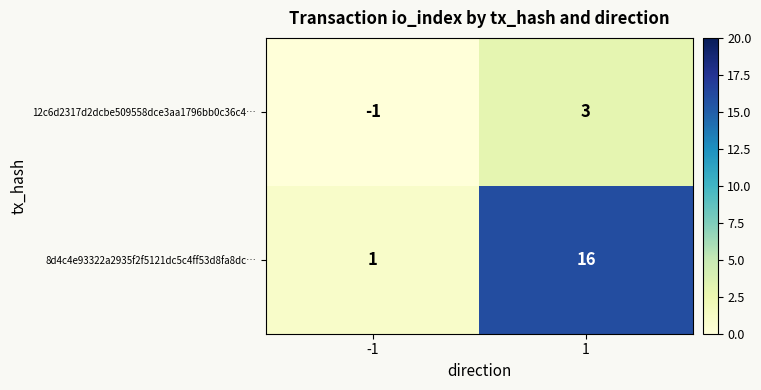

Which series has the widest spread of values?

8d4c4e93322a2935f2f5121dc5c4ff53d8fa8dc…